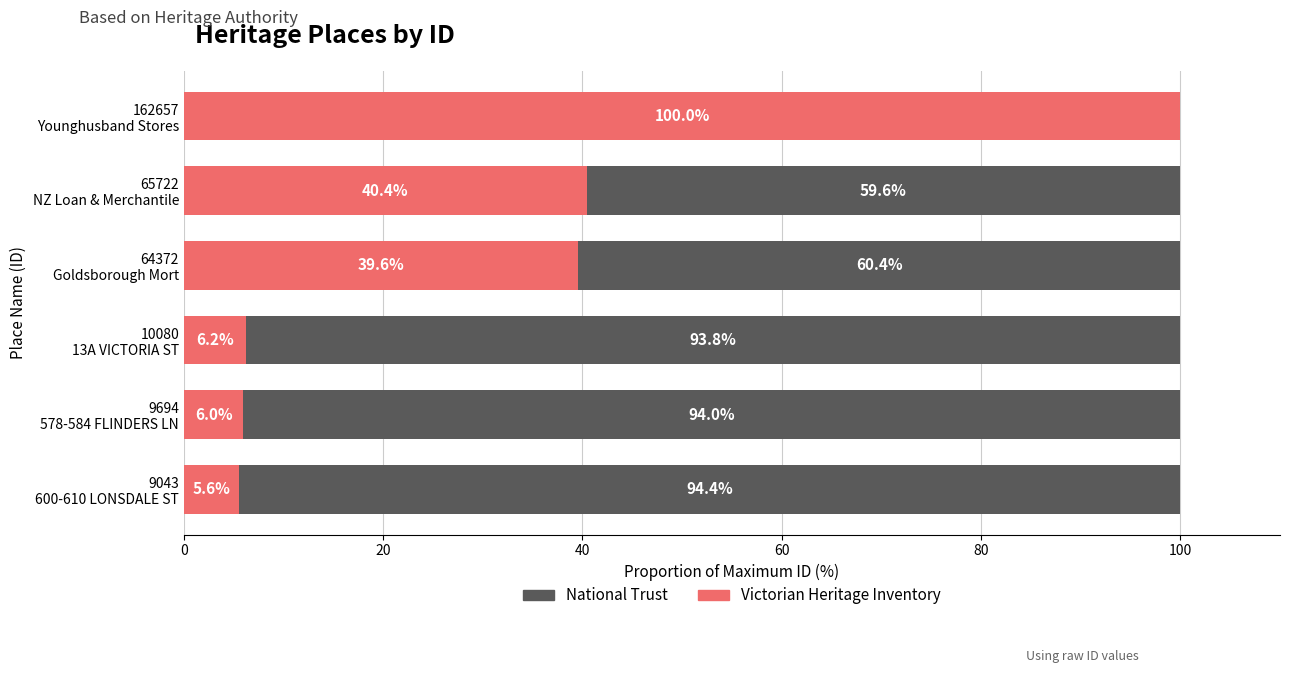

What is the highest value of the Victorian Heritage Inventory series?

100.0